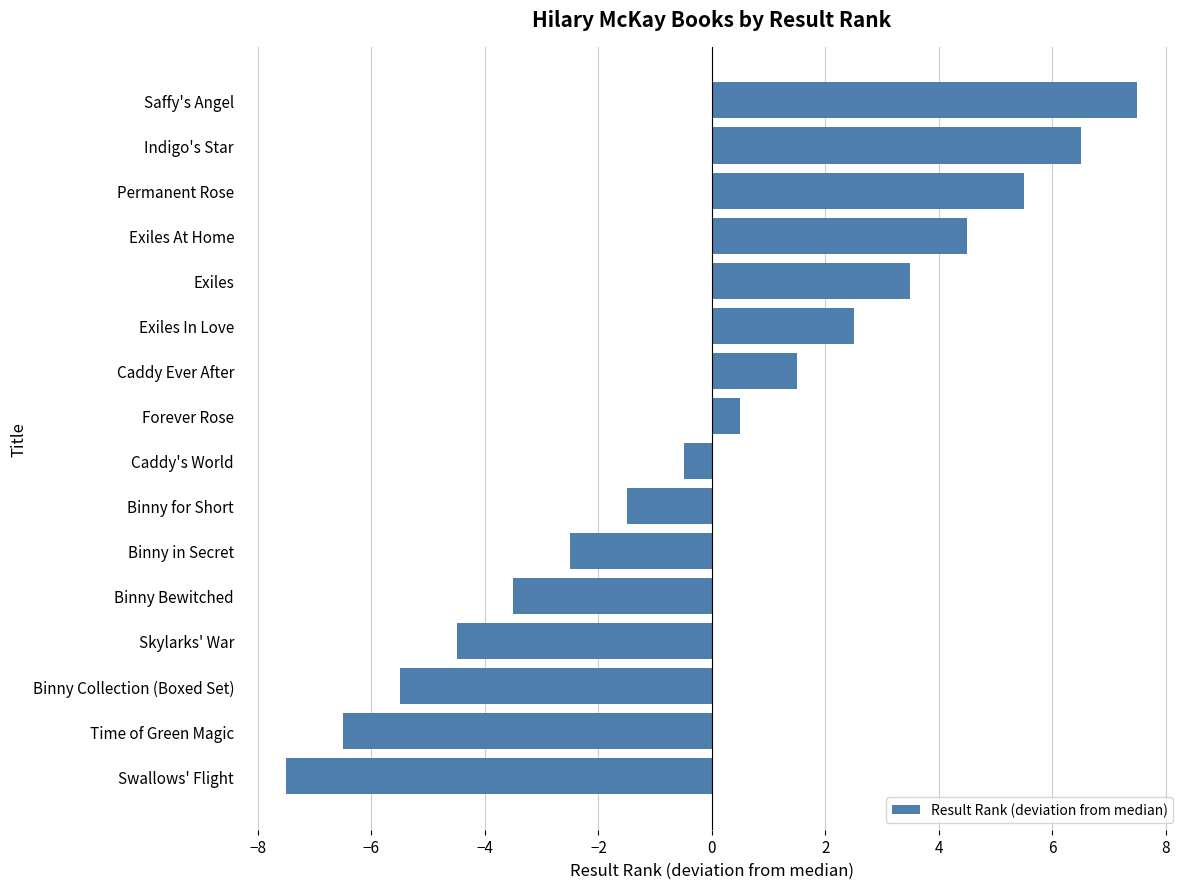

Reading top to bottom, what are all the values shown in this chart?

Saffy's Angel=7.5	Indigo's Star=6.5	Permanent Rose=5.5	Exiles At Home=4.5	Exiles=3.5	Exiles In Love=2.5	Caddy Ever After=1.5	Forever Rose=0.5	Caddy's World=-0.5	Binny for Short=-1.5	Binny in Secret=-2.5	Binny Bewitched=-3.5	Skylarks' War=-4.5	Binny Collection (Boxed Set)=-5.5	Time of Green Magic=-6.5	Swallows' Flight=-7.5